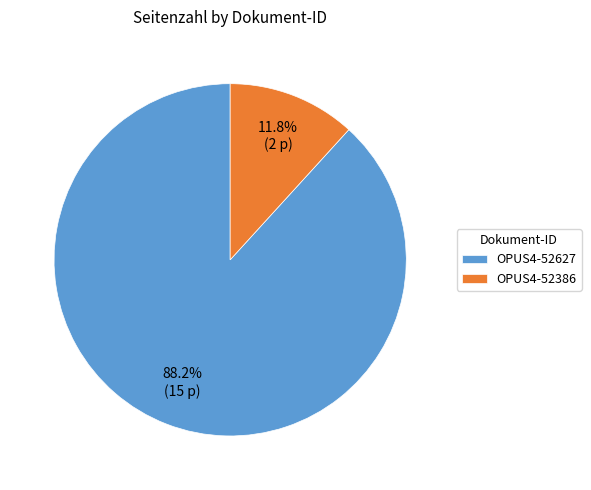

What is the smallest slice in the pie chart?

OPUS4-52386